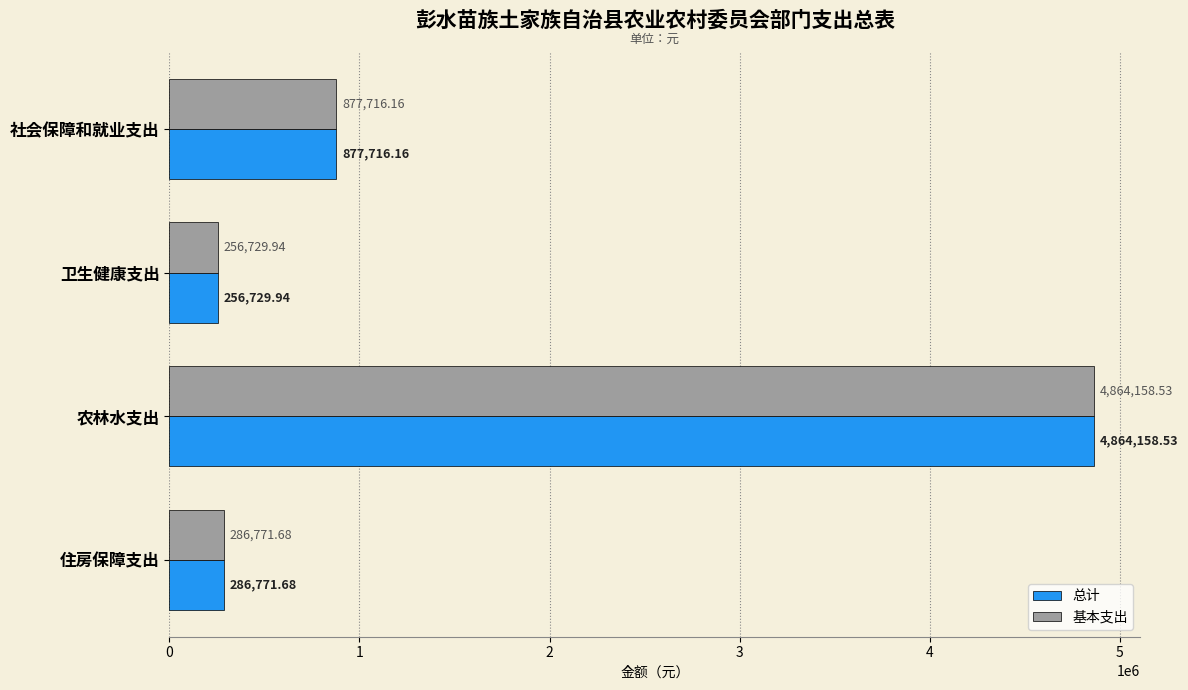

At which label does 总计 reach its peak?

农林水支出